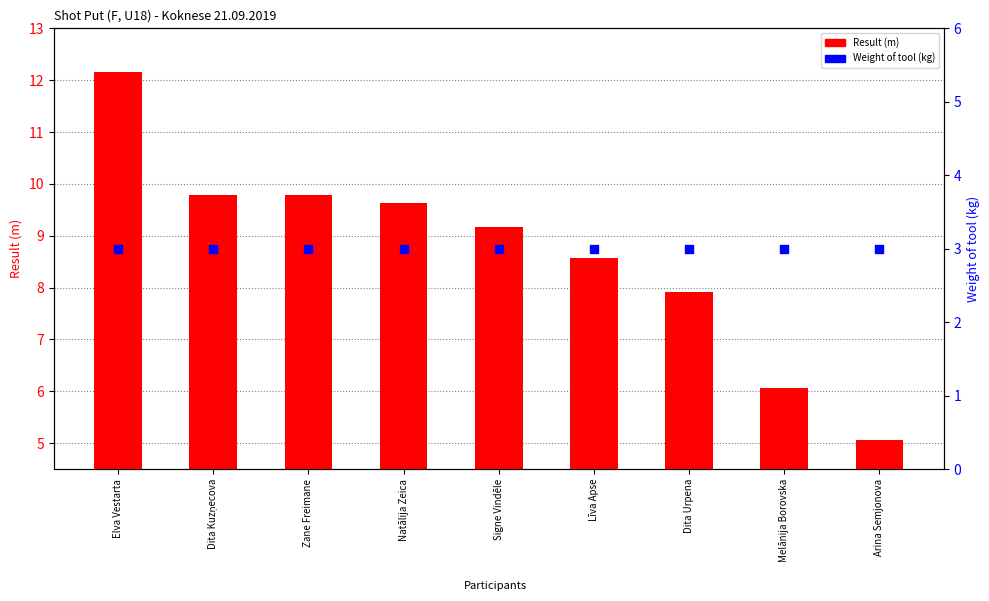

Which series has the largest total across all categories?

Result (m)